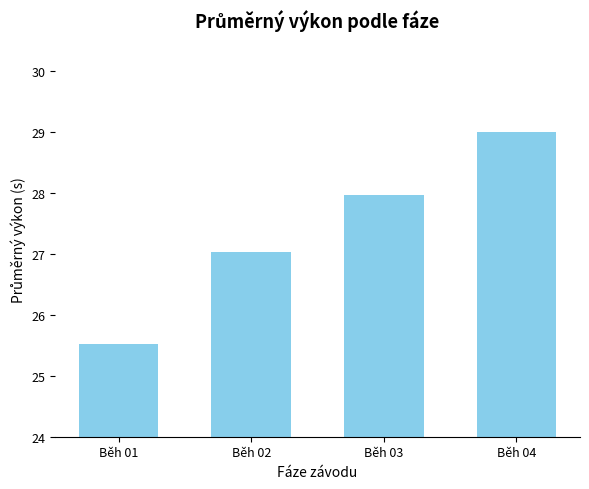

At which label does the data first exceed 27?

Běh 02